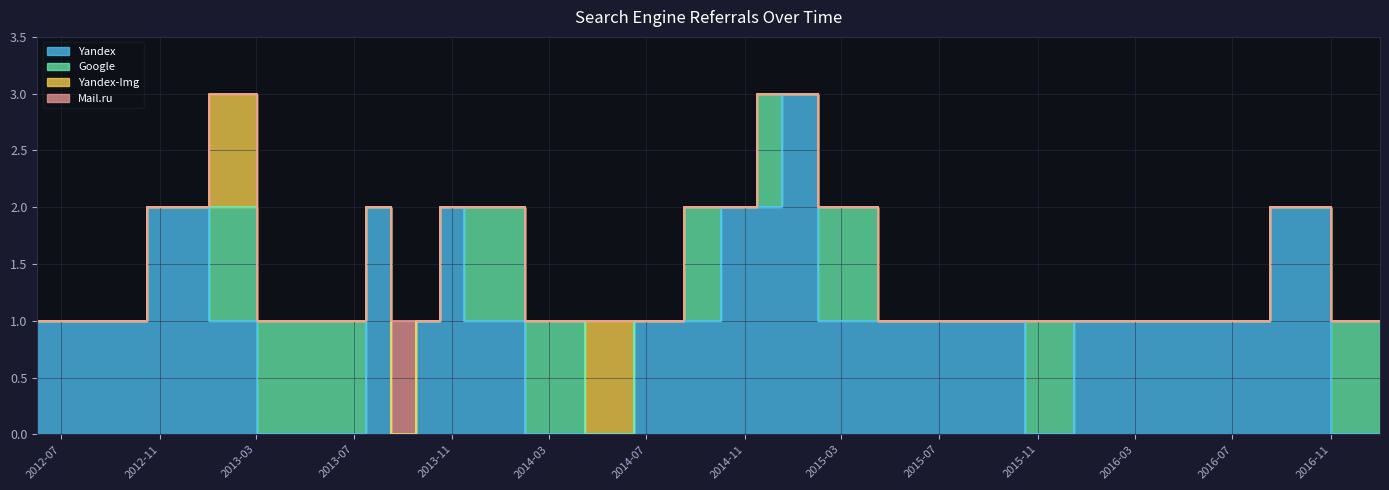

At which category does Yandex-Img reach its first local peak?

2013-02